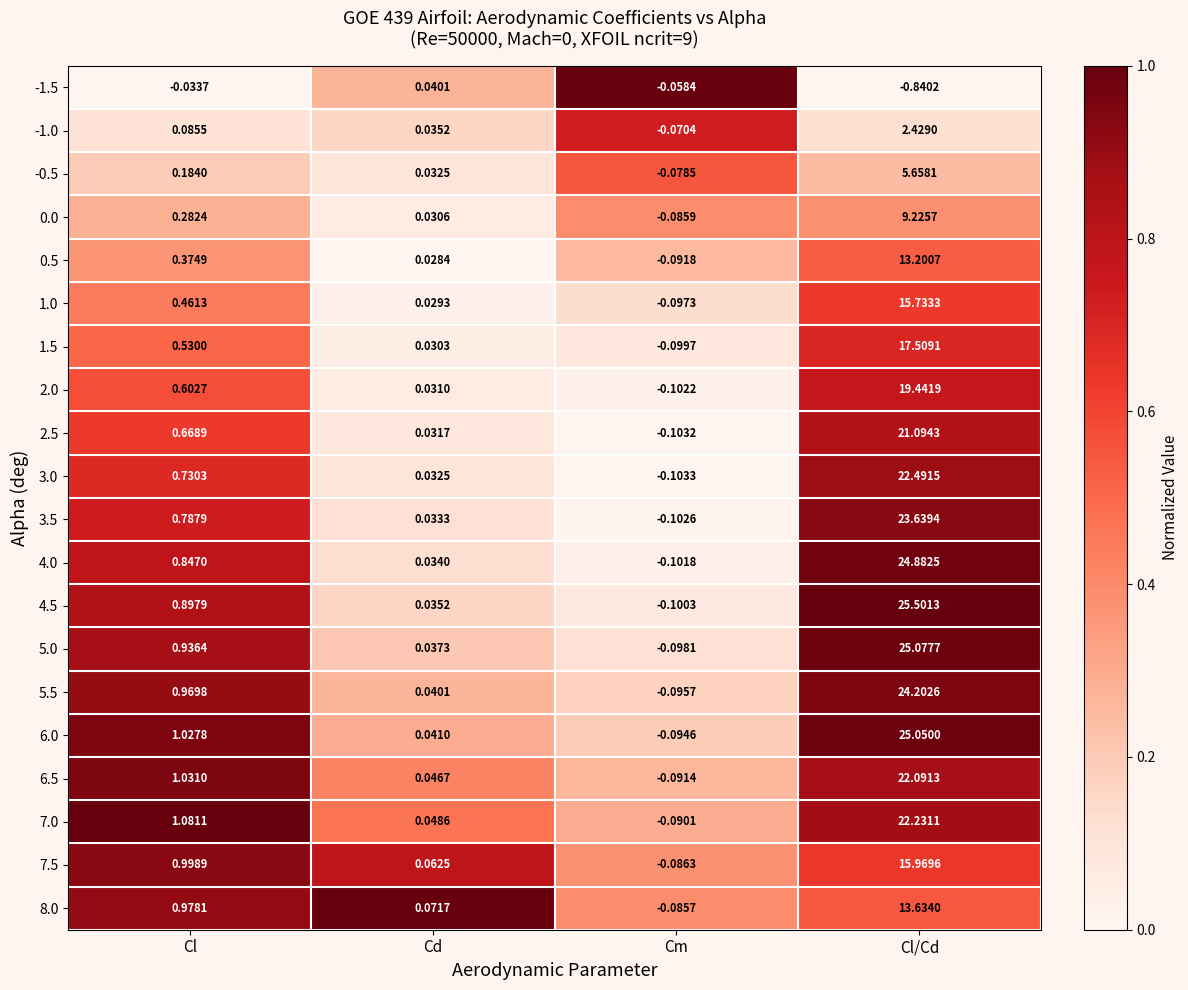

Where is 7.5 nearest to the value 7?

Cl